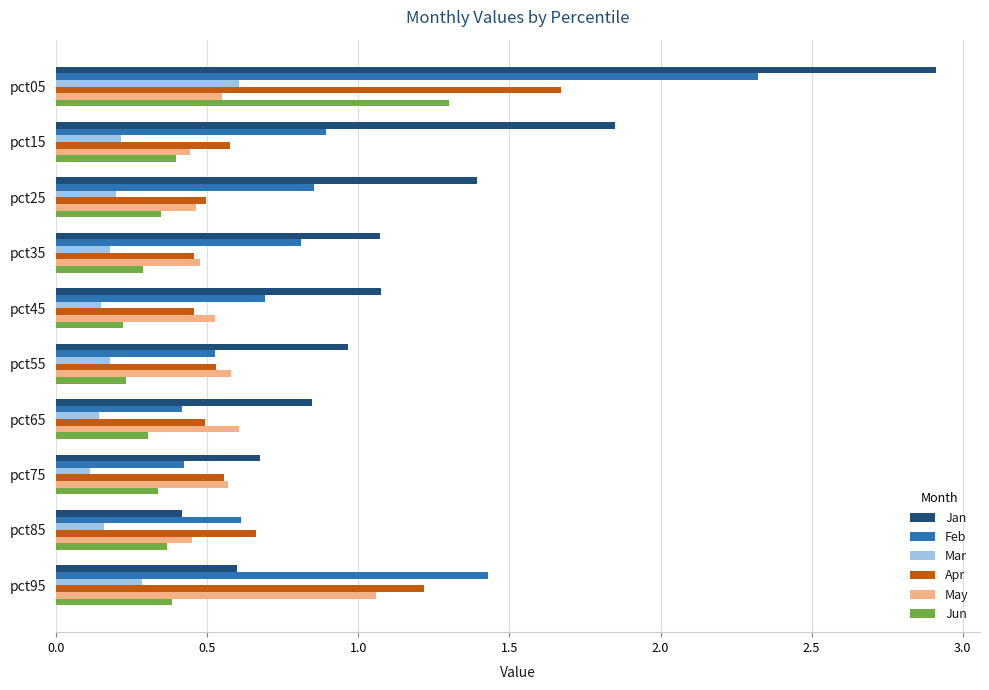

Rank the series by their maximum value, from lowest to highest.

Mar, May, Jun, Apr, Feb, Jan